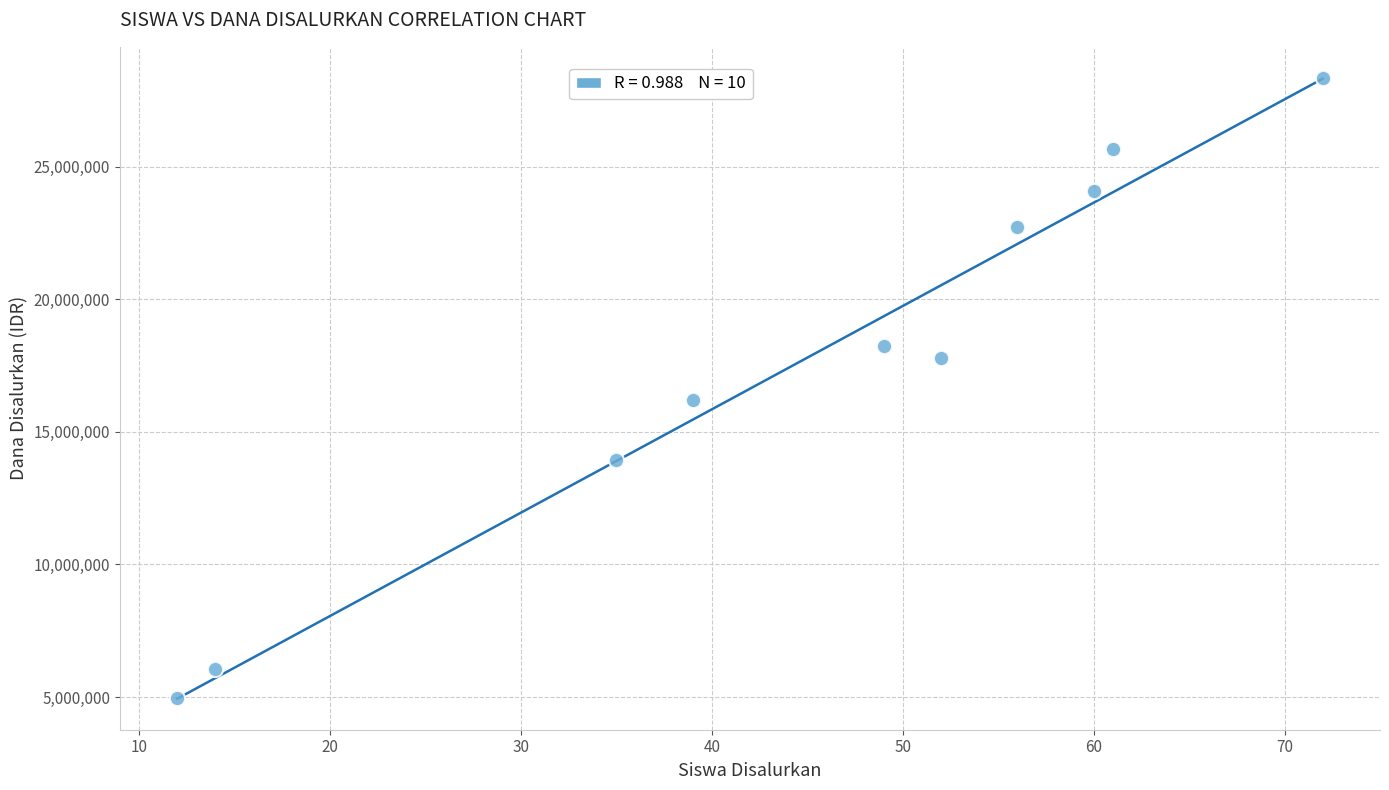

What is the average X value?

45